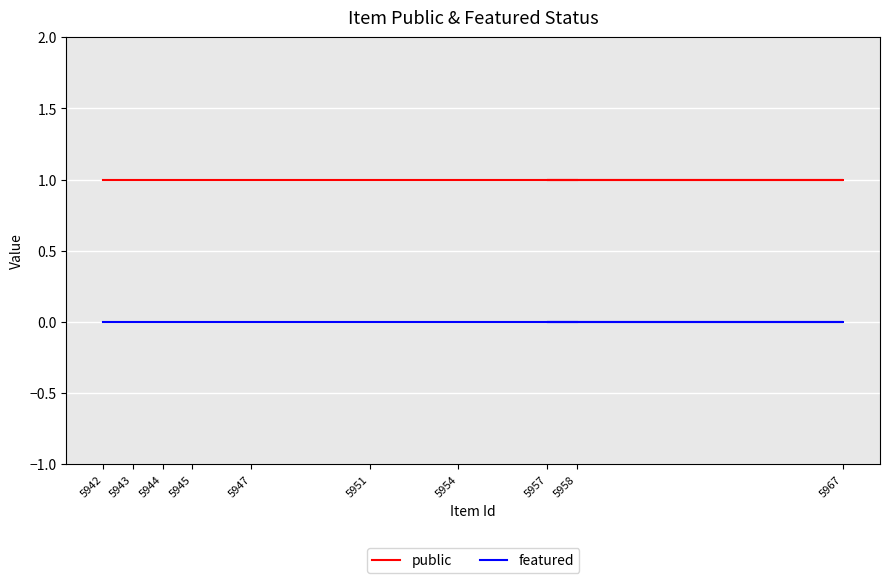

Reading left to right, what are all the values shown in this chart?

public: 5942=1	5943=1	5944=1	5945=1	5947=1	5951=1	5954=1	5967=1	5957=1	5958=1
featured: 5942=0	5943=0	5944=0	5945=0	5947=0	5951=0	5954=0	5967=0	5957=0	5958=0